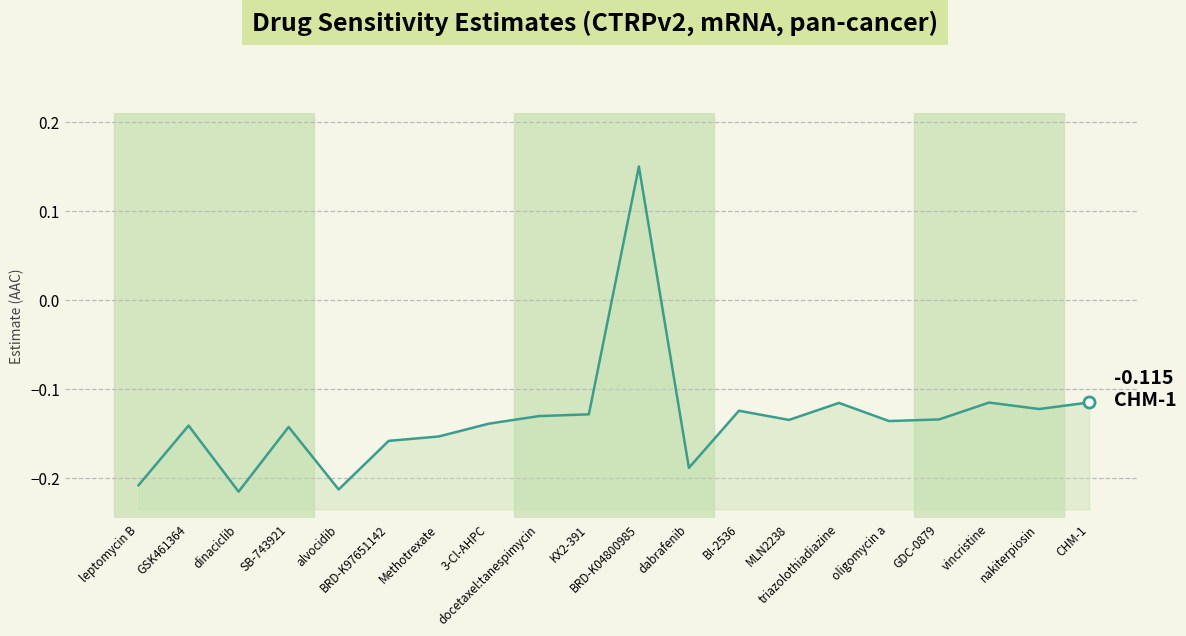

How many lines are shown in the chart?

1